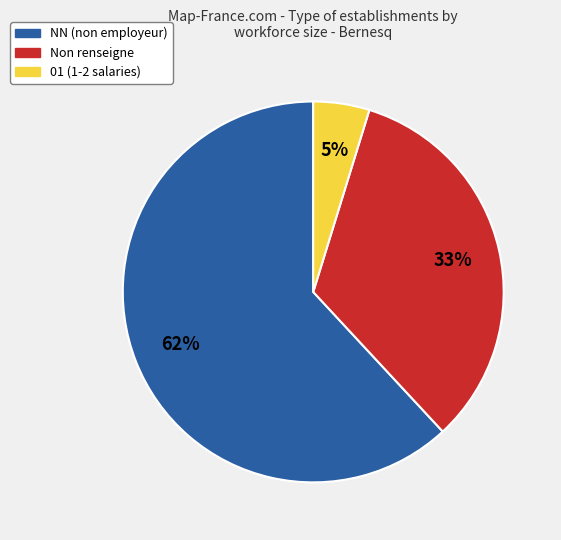

Is there a majority slice in this chart?

Yes